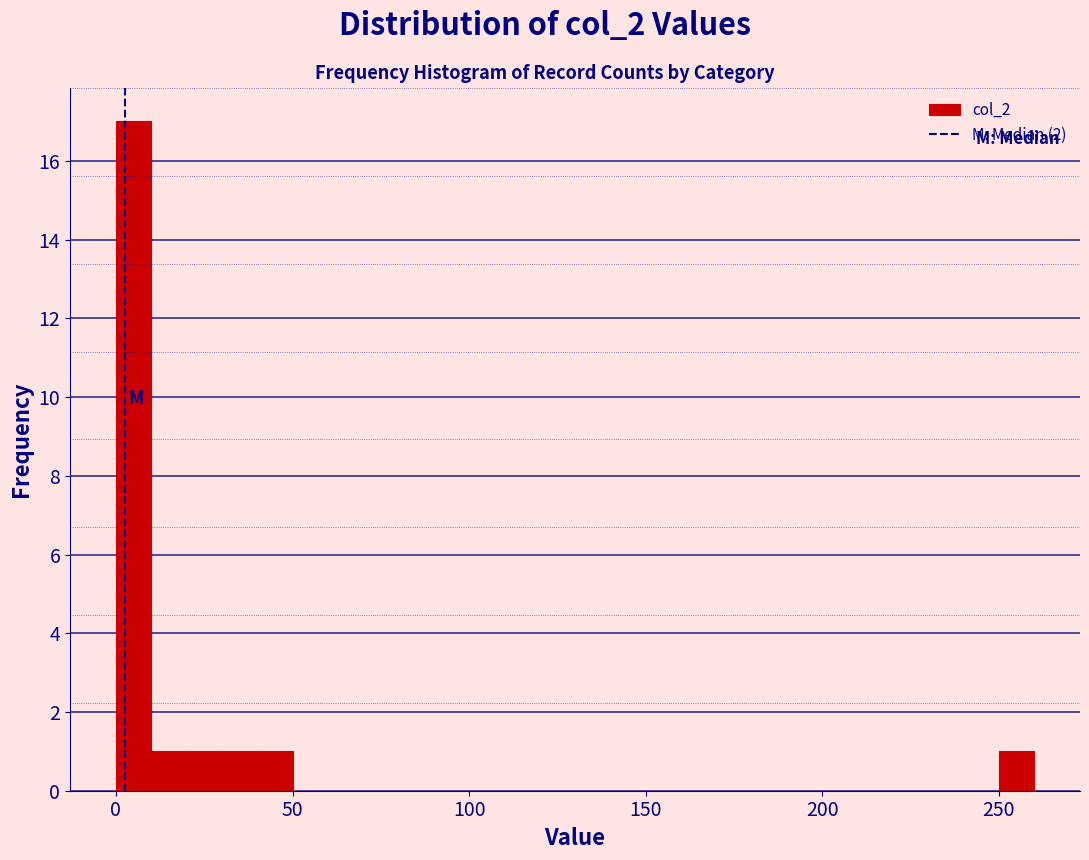

Read against the x-axis, roughly where is the centre of the tallest bar?

5